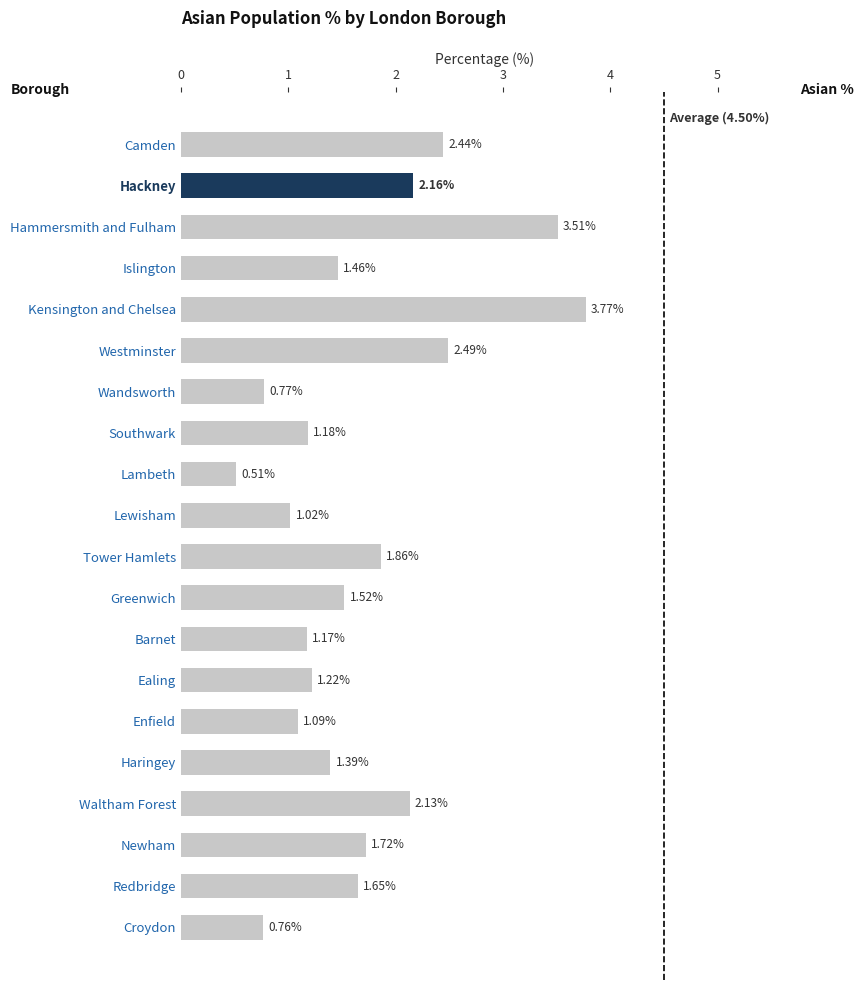

List the labels in order of value, smallest first.

Lambeth, Croydon, Wandsworth, Lewisham, Enfield, Barnet, Southwark, Ealing, Haringey, Islington, Greenwich, Redbridge, Newham, Tower Hamlets, Waltham Forest, Hackney, Camden, Westminster, Hammersmith and Fulham, Kensington and Chelsea